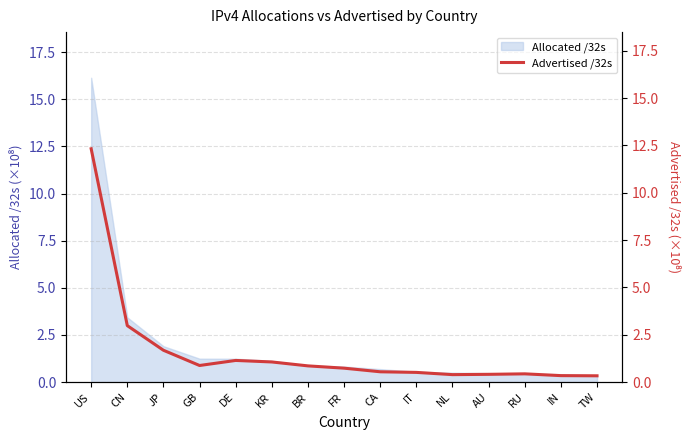

How many points are higher than both their immediate neighbors (excluding endpoints)?

2